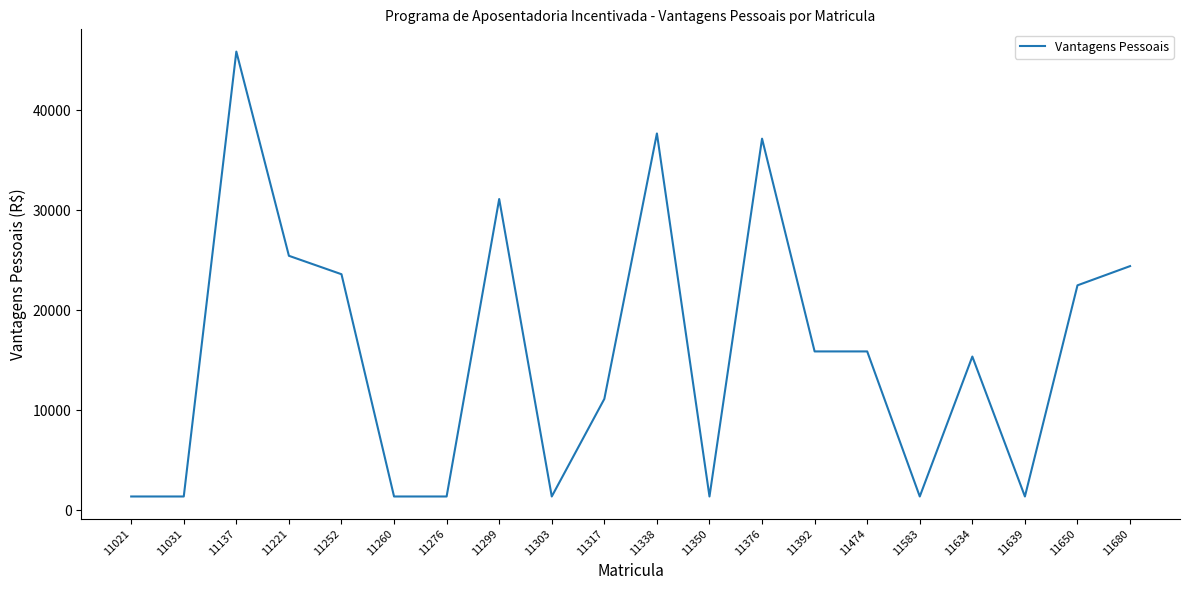

How many categories are shown in the chart?

20